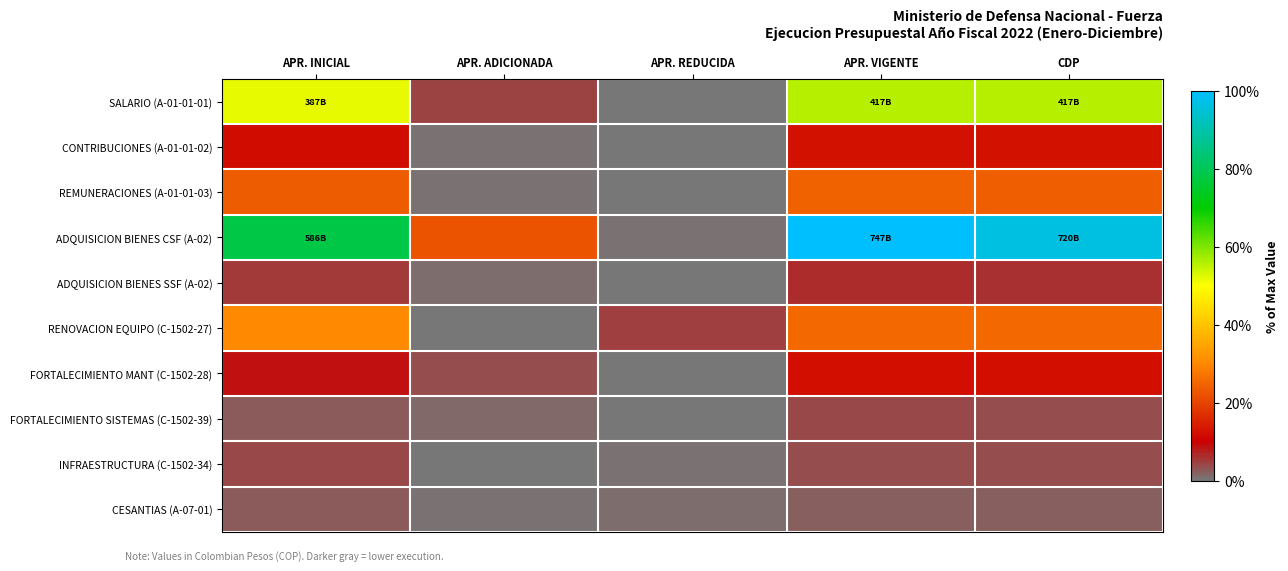

Rank the series by their maximum value, from highest to lowest.

ADQUISICION BIENES CSF (A-02), SALARIO (A-01-01-01), RENOVACION EQUIPO (C-1502-27), REMUNERACIONES (A-01-01-03), CONTRIBUCIONES (A-01-01-02), FORTALECIMIENTO MANT (C-1502-28), ADQUISICION BIENES SSF (A-02), INFRAESTRUCTURA (C-1502-34), FORTALECIMIENTO SISTEMAS (C-1502-39), CESANTIAS (A-07-01)